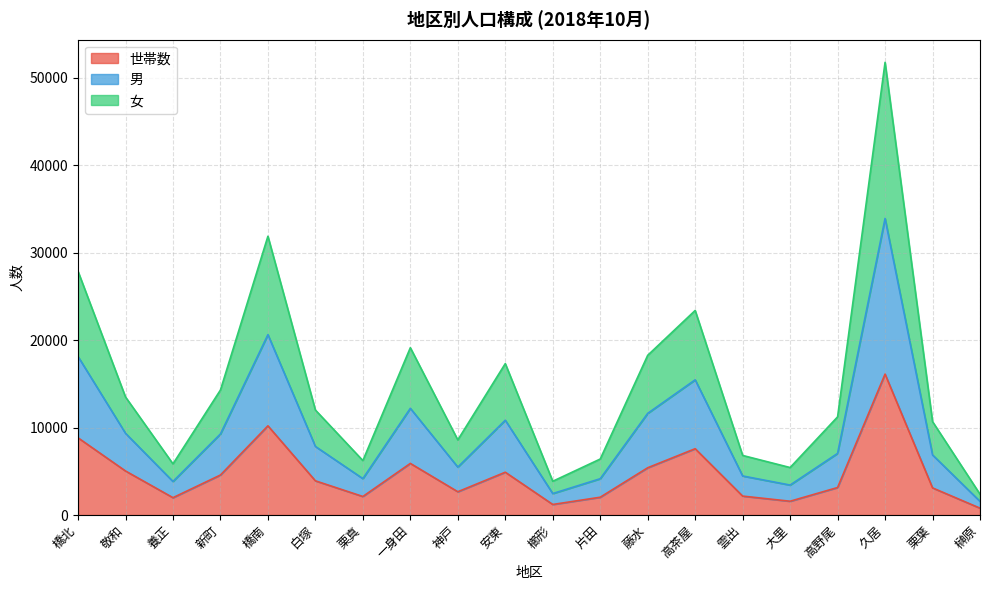

What position from the left is 榊原?

20